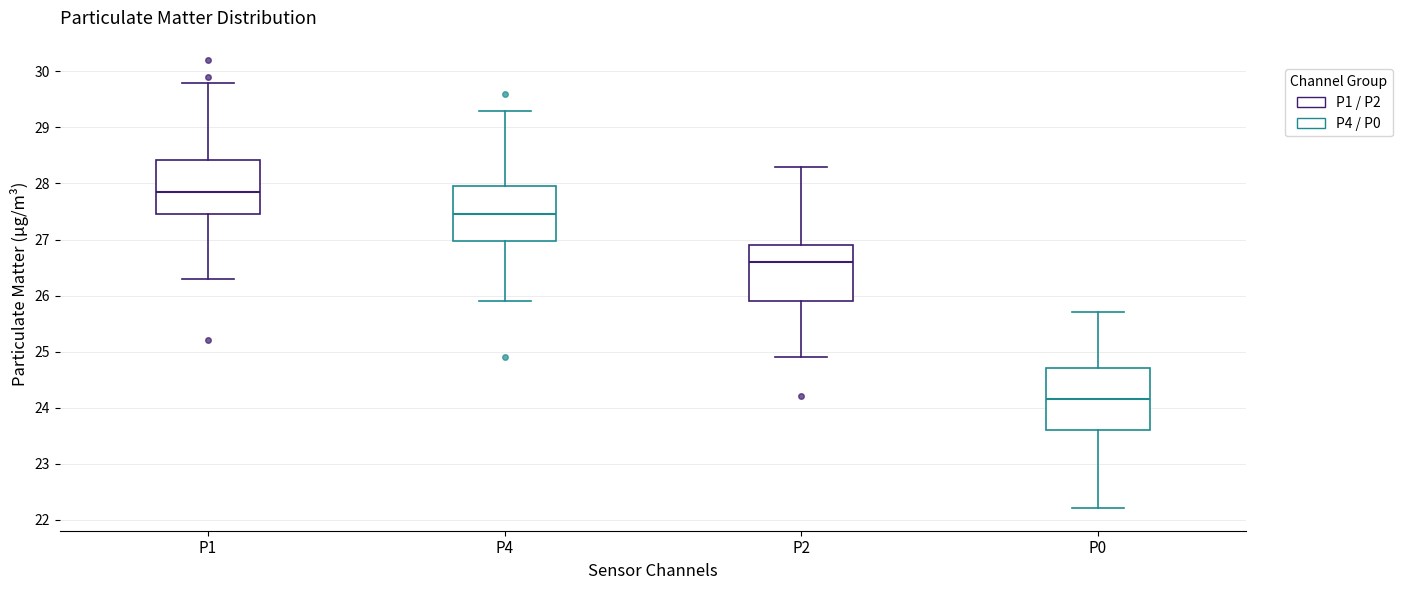

Reading left to right, read every box against the y-axis: the position of its median line, the range the box covers, and the ends of its whiskers. The values are not printed on the chart, so give them approximately, as read against the axis.

P1: median 27.9, box 27.5 to 28.4, whiskers 26.3 to 29.8
P4: median 27.5, box 27.0 to 28.0, whiskers 25.9 to 29.3
P2: median 26.6, box 25.9 to 26.9, whiskers 24.9 to 28.3
P0: median 24.2, box 23.6 to 24.7, whiskers 22.2 to 25.7